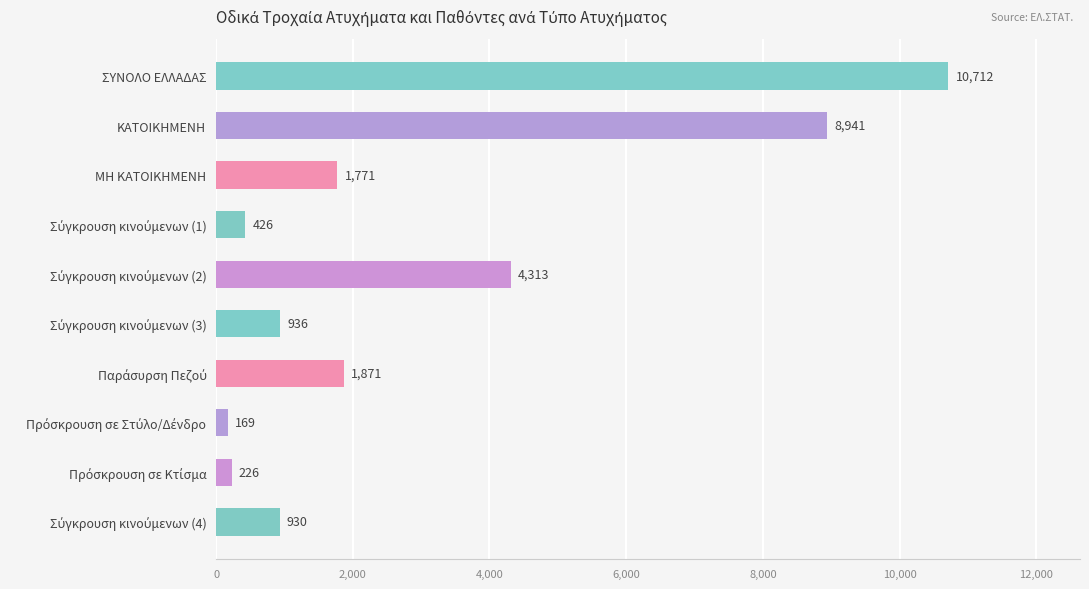

What is the maximum value shown in the chart?

10712